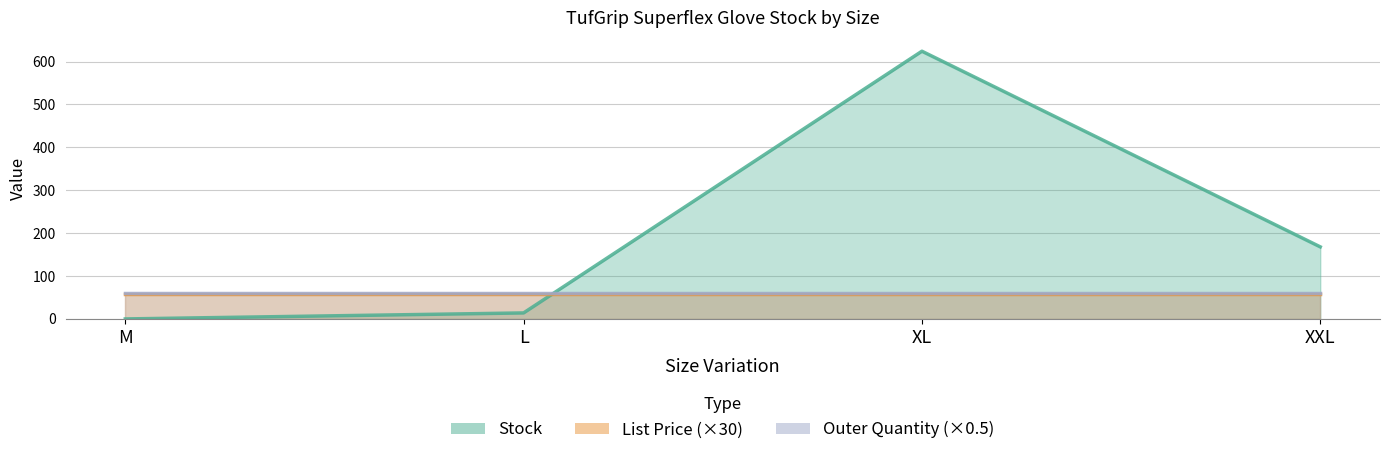

What is the lowest value of the Outer Quantity series?

120.0